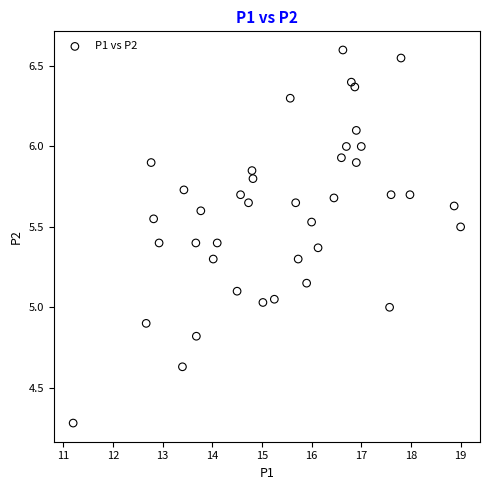

What is the range of Y values (max minus min)?

2.3